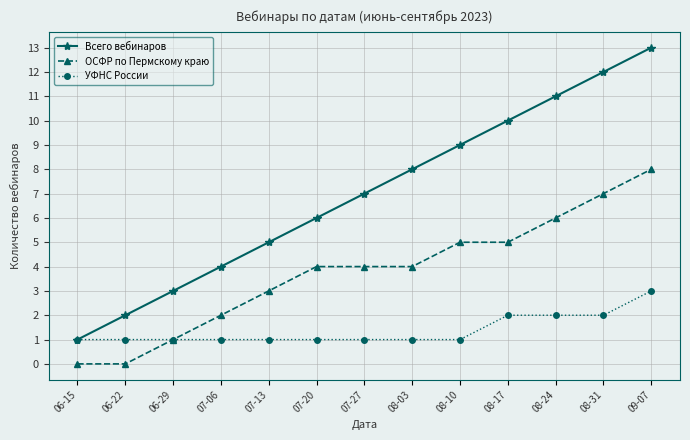

Count the number of categories in the chart.

13